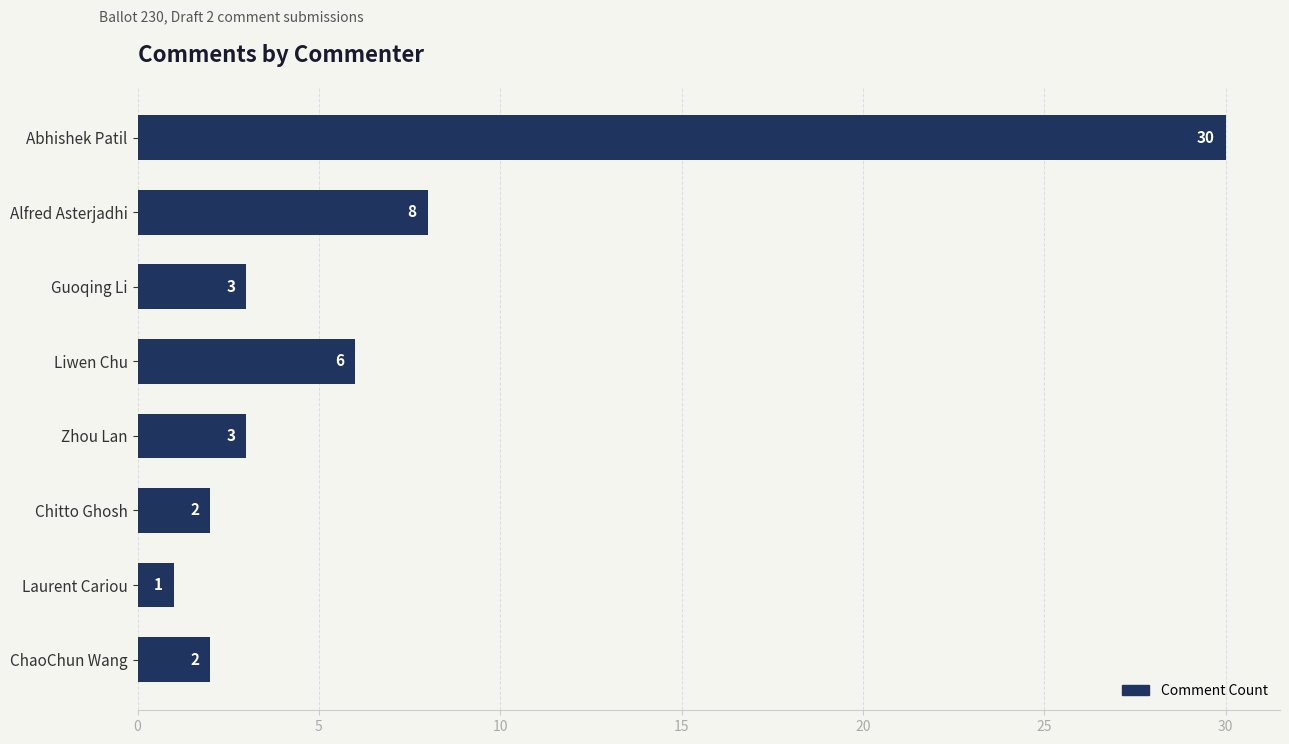

Approximately how many times larger is the value at Guoqing Li compared to Alfred Asterjadhi?

0.4